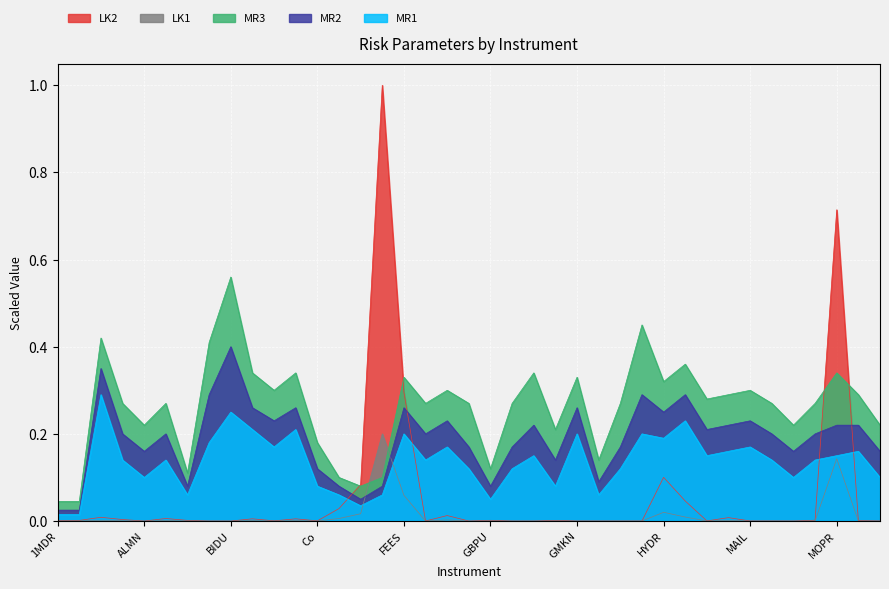

List the series in order of their peak value, highest first.

LK2, MR3, MR2, MR1, LK1